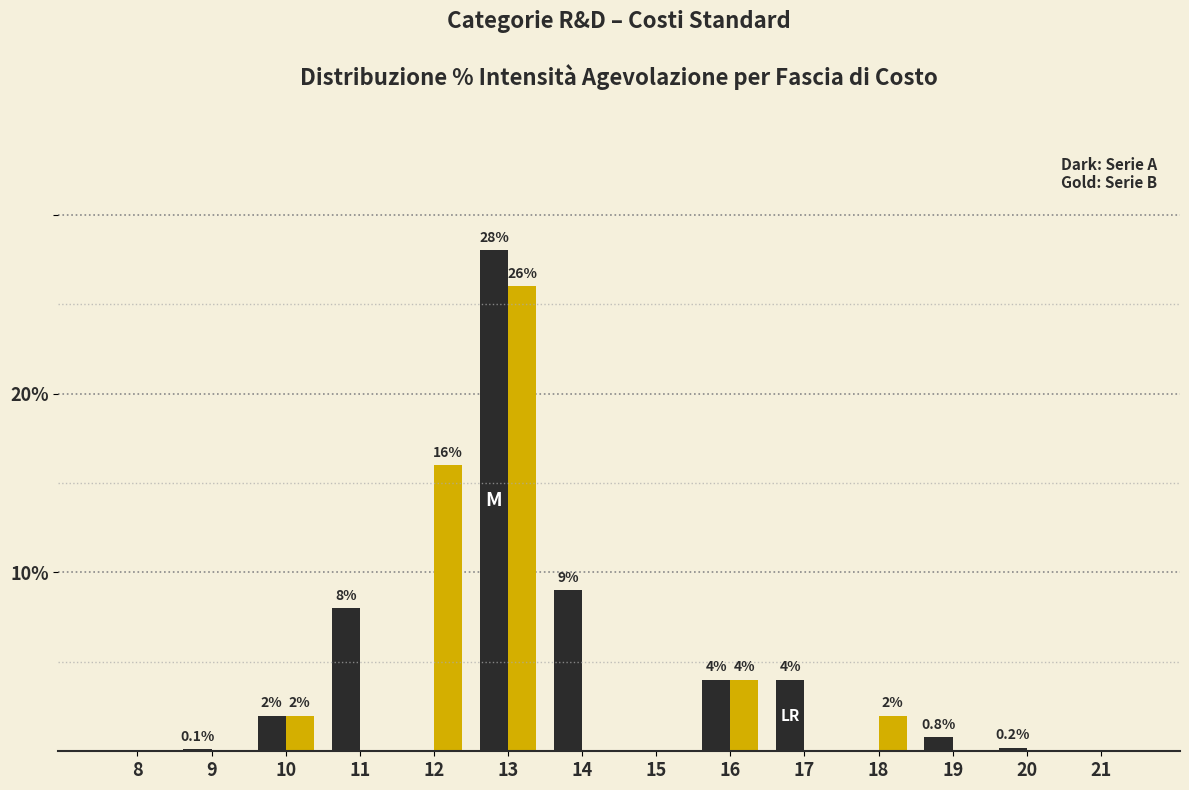

At which category is the sum across all series the highest?

13